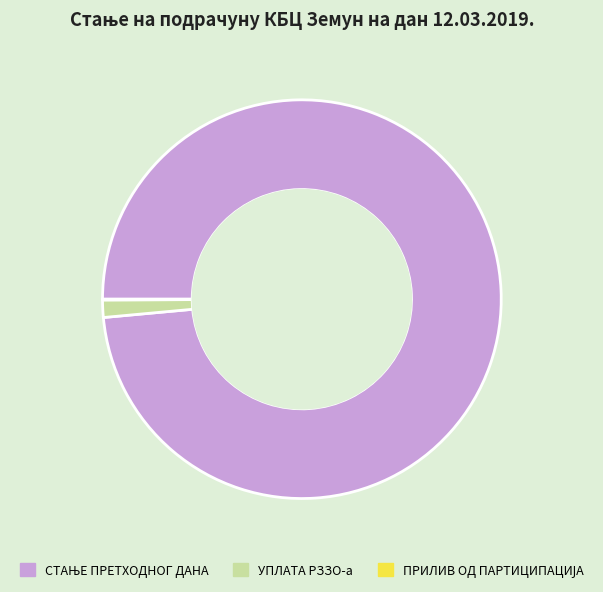

Does any single category account for the majority?

Yes